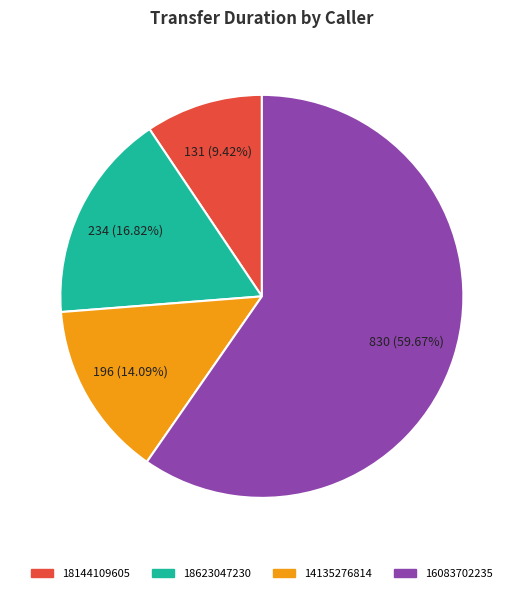

How many slices are in this pie chart?

4